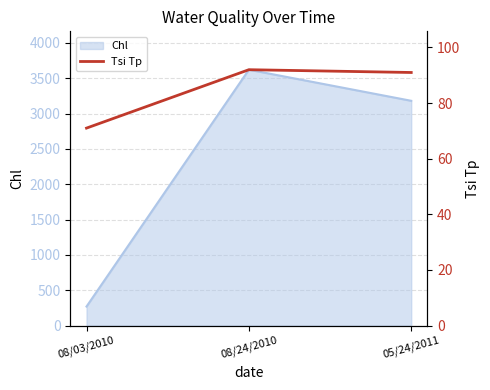

Is it true that the value at 05/24/2011 is 61?

False